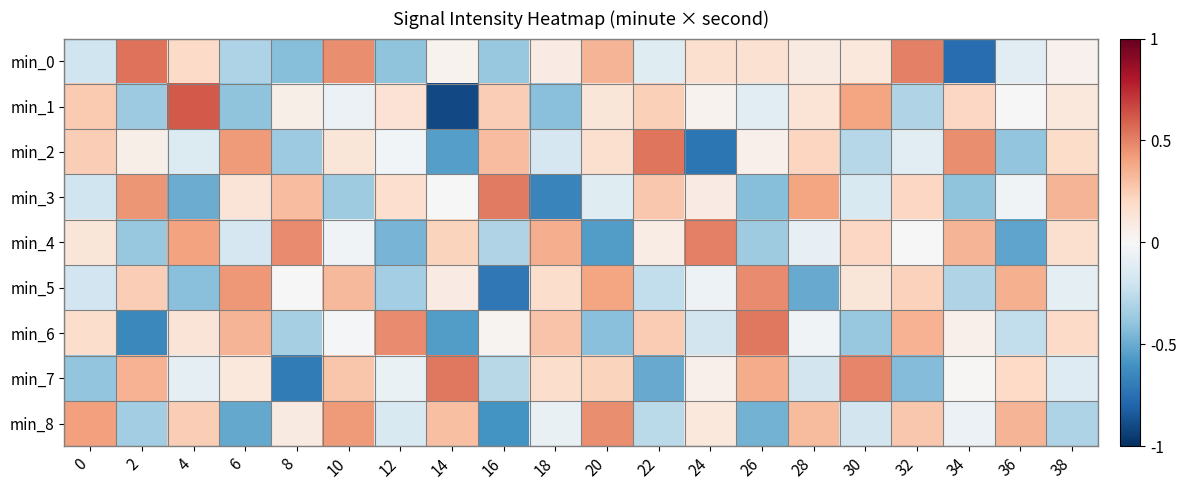

At 0, list the series in order from smallest to largest.

min_7, min_3, min_0, min_5, min_4, min_6, min_2, min_1, min_8